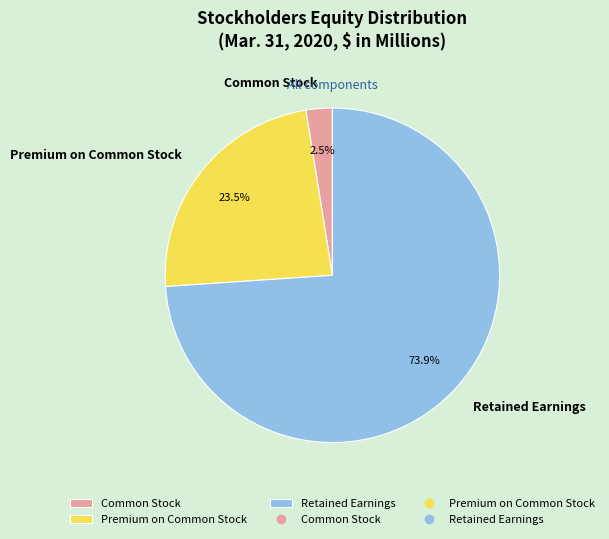

Is there a majority slice in this chart?

Yes